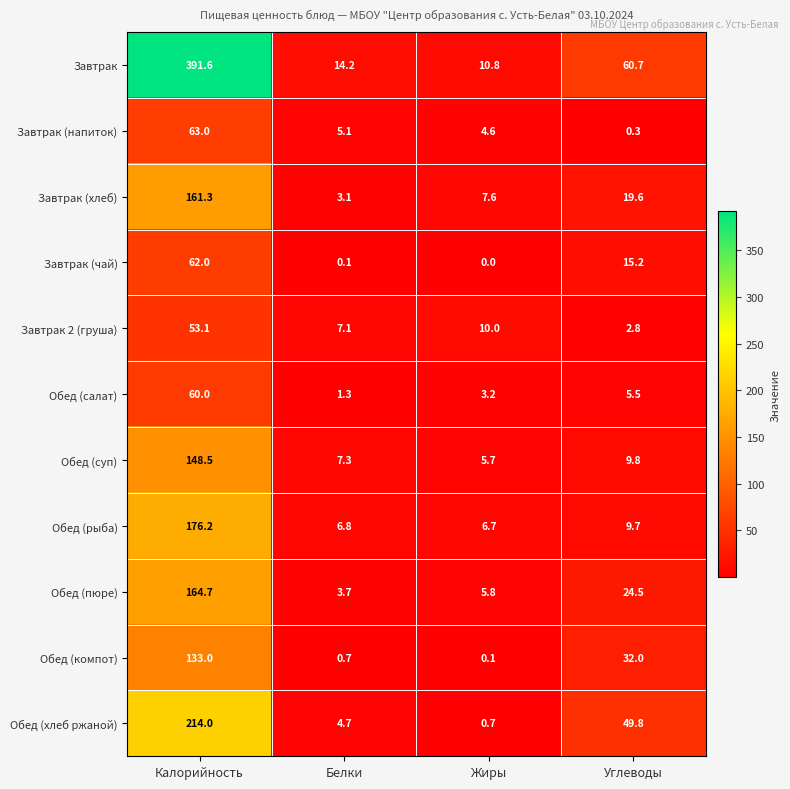

What is the approximate value of Обед (рыба) at Жиры?

6.7